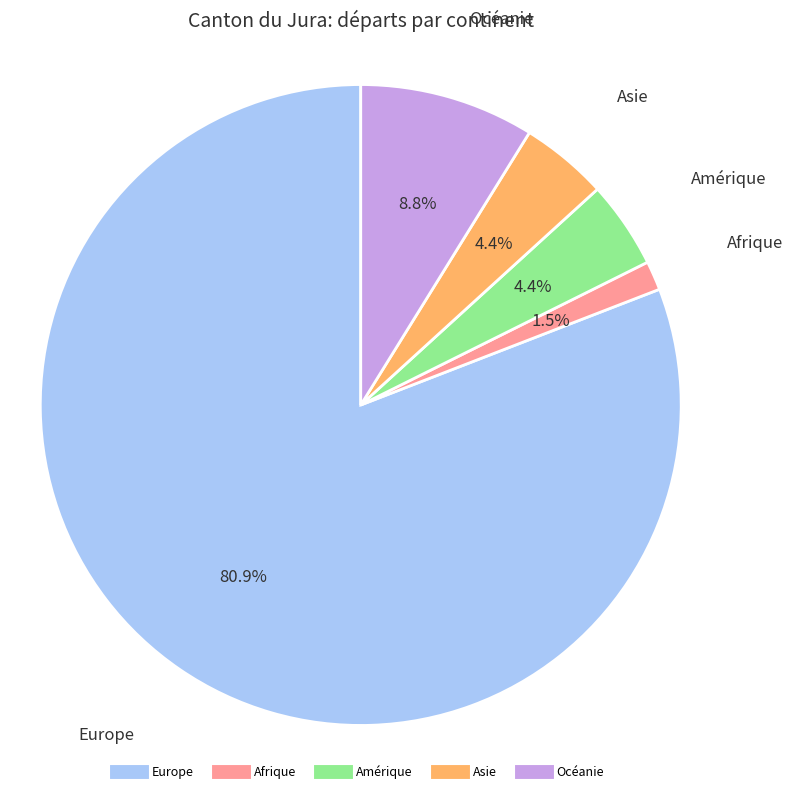

What is the total percentage of Europe and Océanie?

89.7%